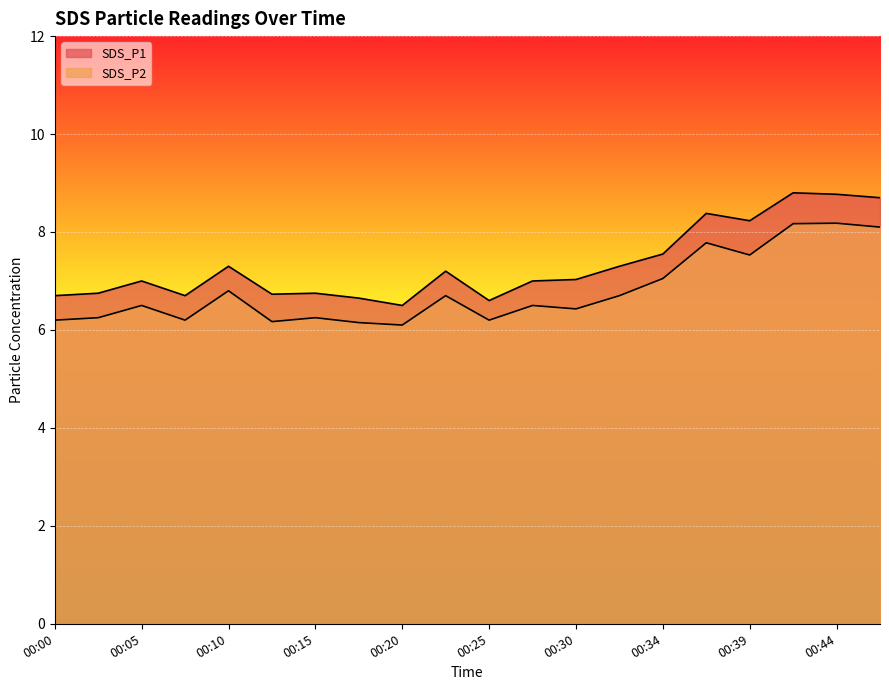

Rank the categories by SDS_P2 value from lowest to highest.

00:20, 00:17, 00:13, 00:00, 00:08, 00:25, 00:03, 00:15, 00:30, 00:05, 00:27, 00:22, 00:32, 00:10, 00:34, 00:39, 00:37, 00:47, 00:42, 00:44